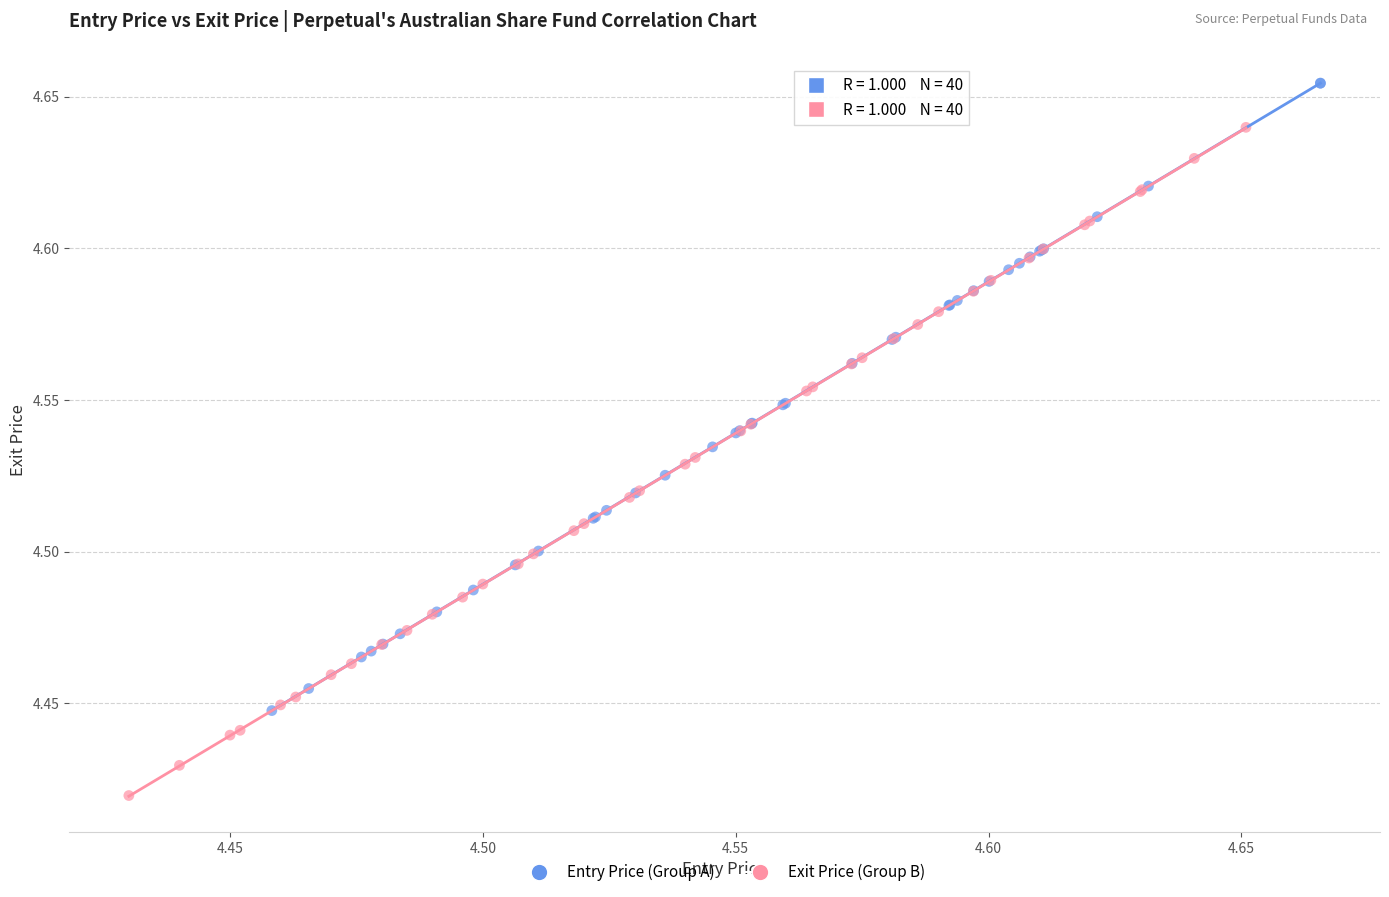

Which series has the largest Y range (max minus min)?

Exit Price (Group B)